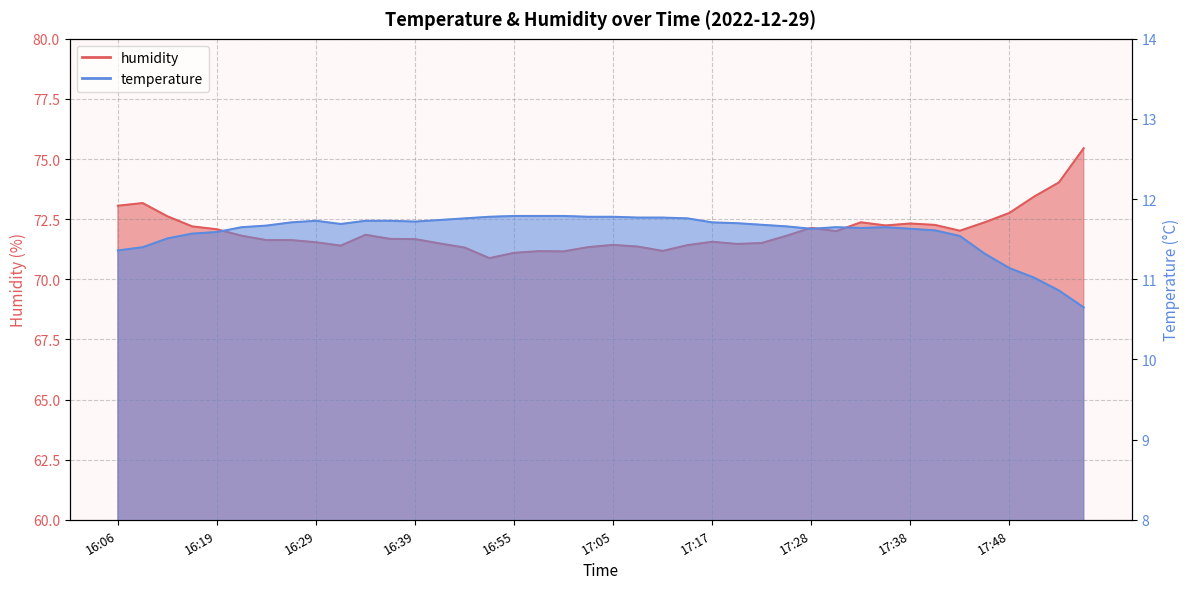

True or false: temperature and humidity intersect in this chart.

False